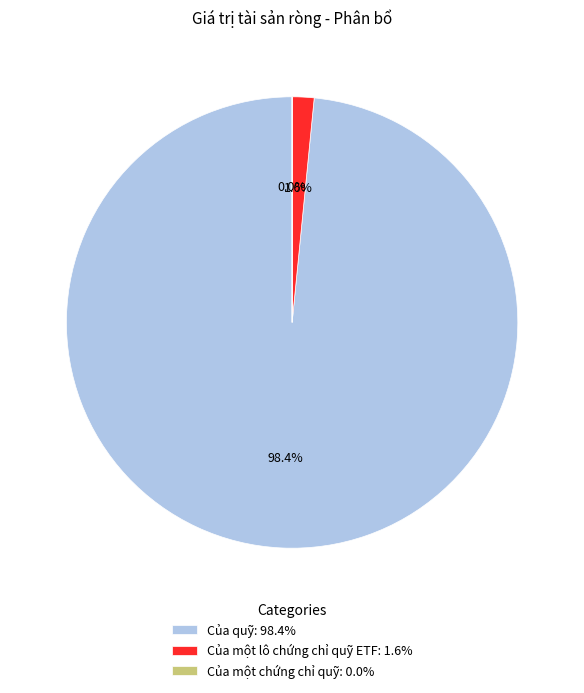

To the nearest percent, what is the combined percentage of Của một chứng chỉ quỹ and Của quỹ?

98%